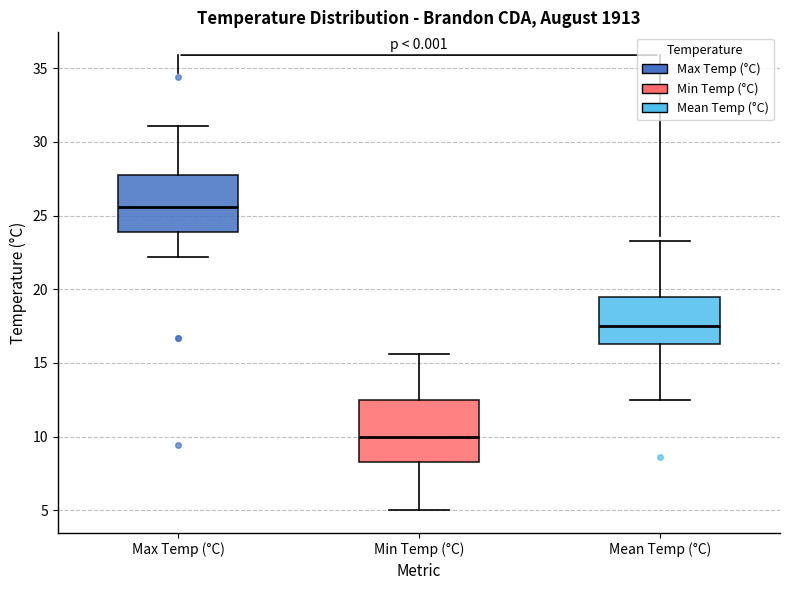

Reading left to right, transcribe this box plot: for each box, give where its median line is, the range the box spans, and where its two whiskers end, as read against the y-axis. The values are not printed on the chart, so give them approximately, as read against the axis.

Max Temp (°C): median 25.5, box 24.0 to 28.0, whiskers 22.0 to 31.0
Min Temp (°C): median 10.0, box 8.5 to 12.5, whiskers 5.0 to 15.5
Mean Temp (°C): median 17.5, box 16.5 to 19.5, whiskers 12.5 to 23.5